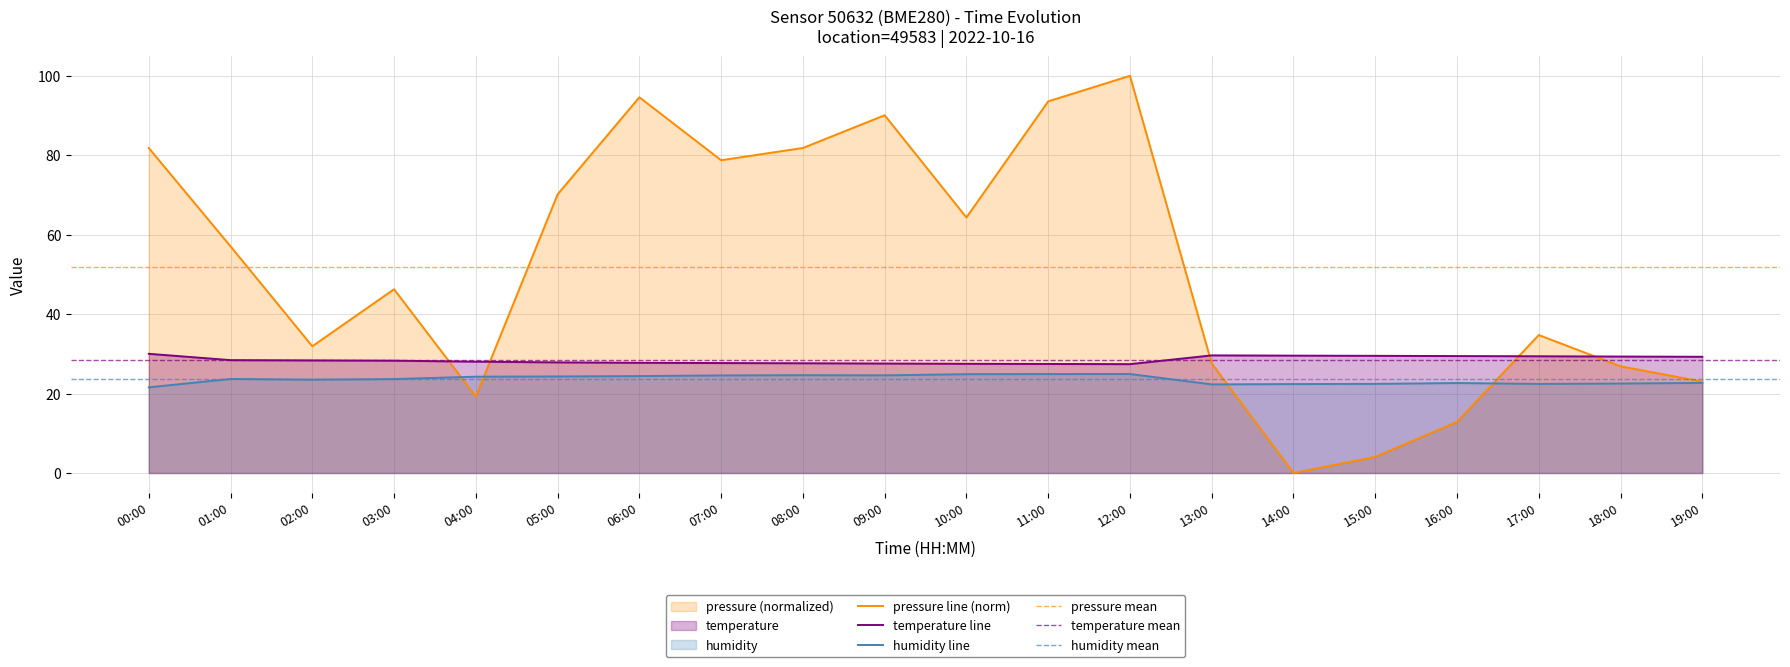

How many intersections are there between pressure and temperature?

5